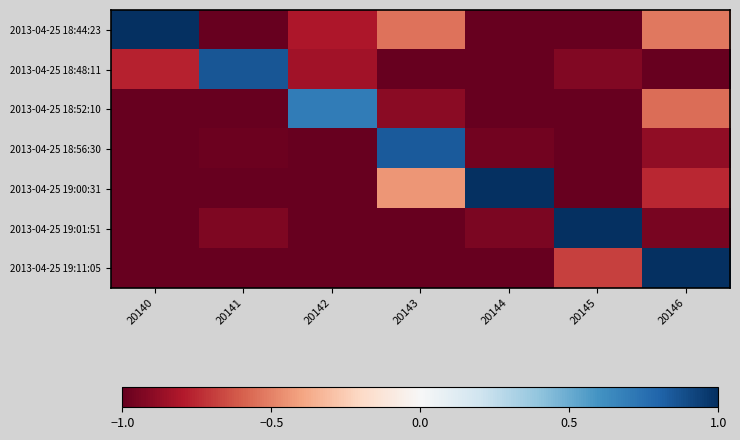

Between 20142 and 20146, which is larger?

20146